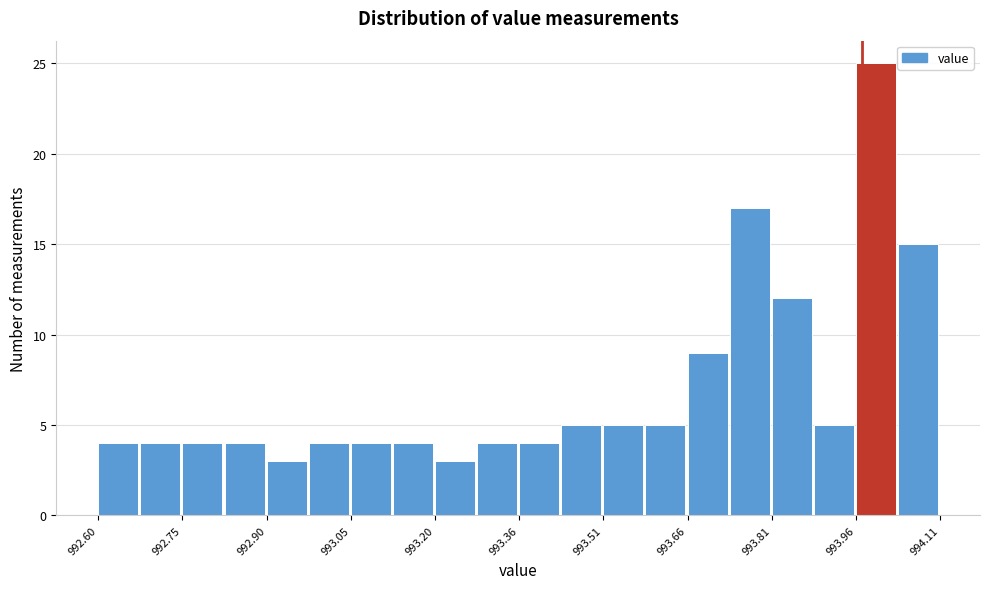

Around what value on the x-axis is the tallest bar? Give the approximate position of its centre, as read against the axis.

994.00